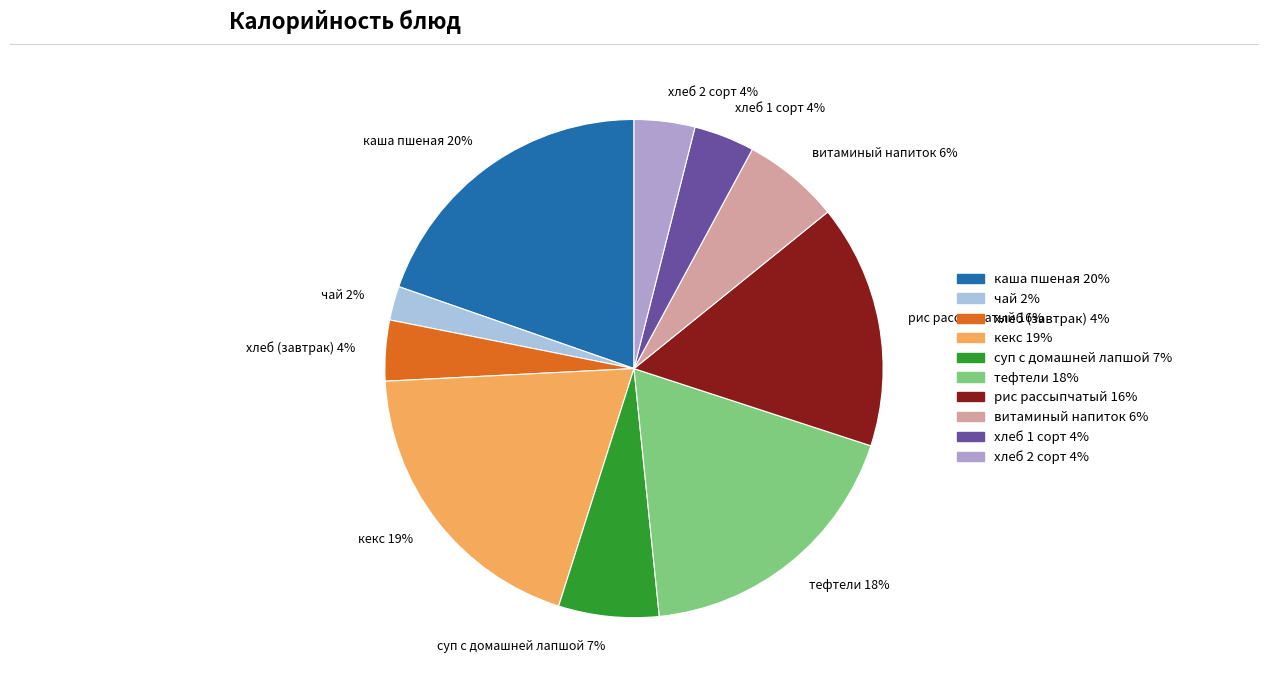

Which slice is the smallest?

чай